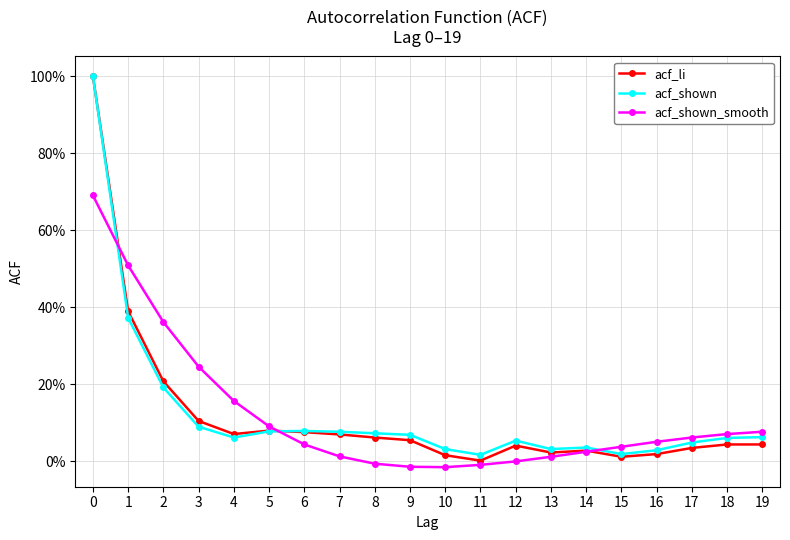

Is this an area chart (filled region under the line)?

No